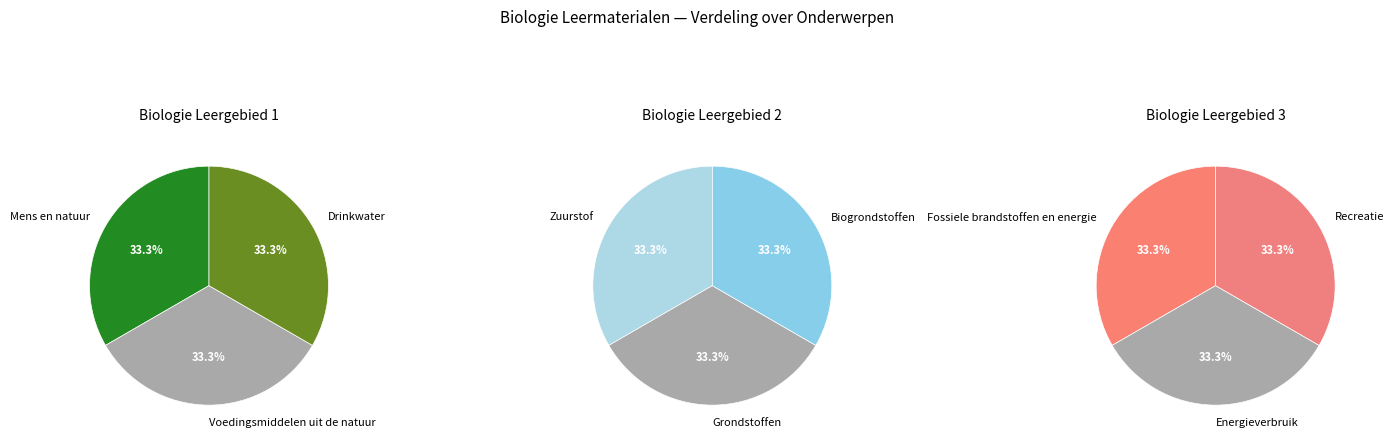

The Recreatie slice represents 2% of the pie. True or false?

False